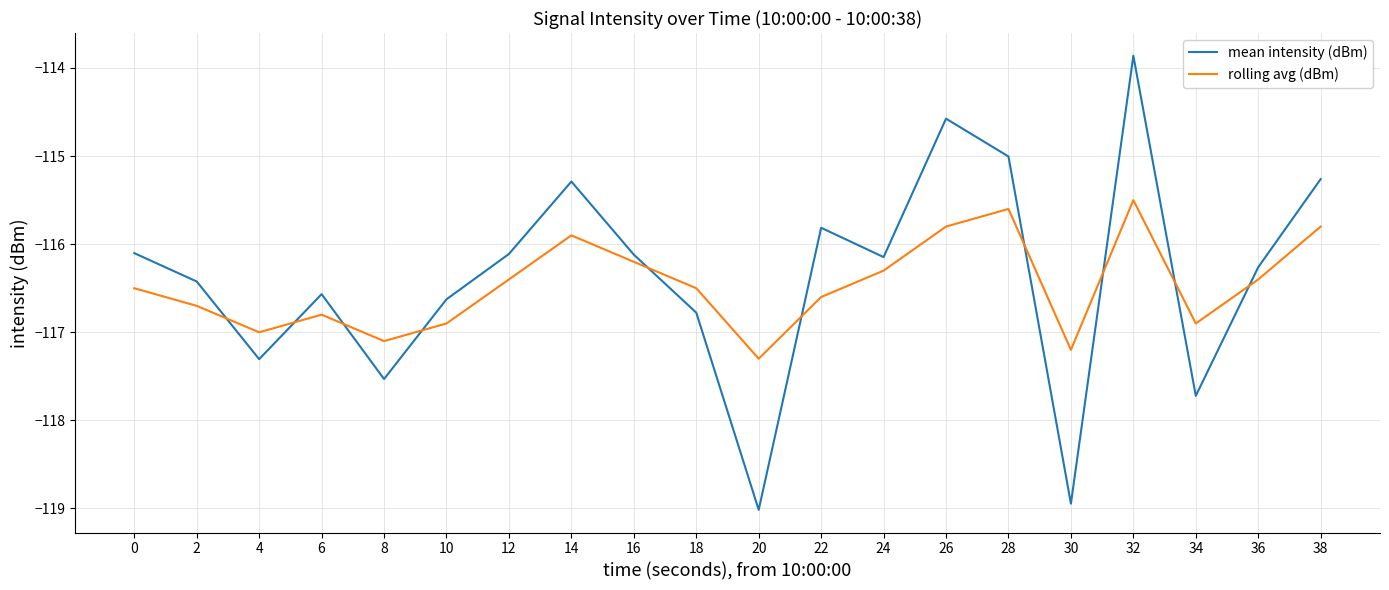

What is the approximate value of mean intensity (dBm) at 8?

-117.5